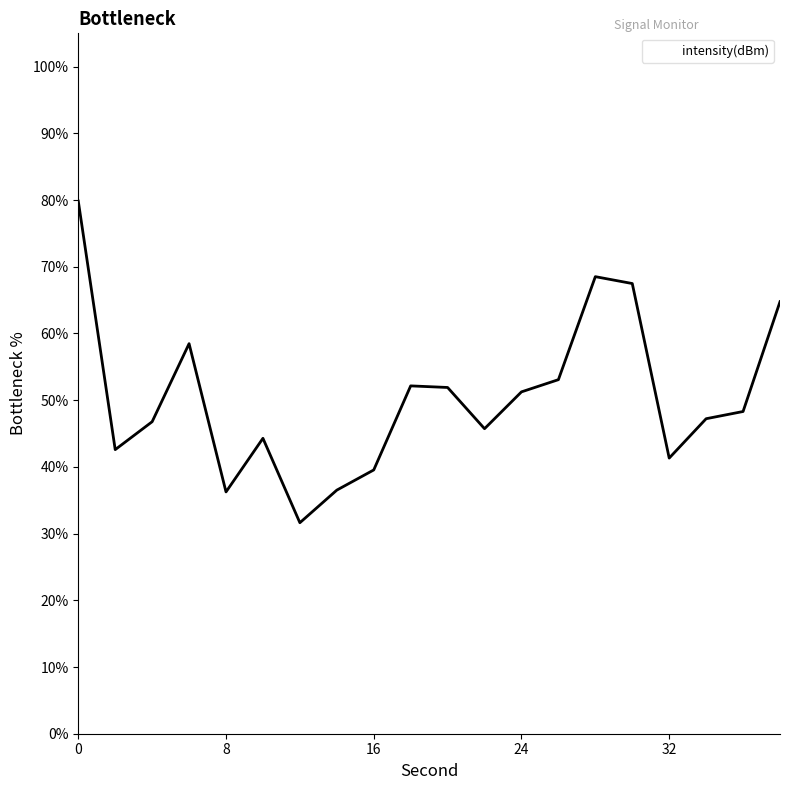

What is the difference between the maximum and minimum values?

48.2